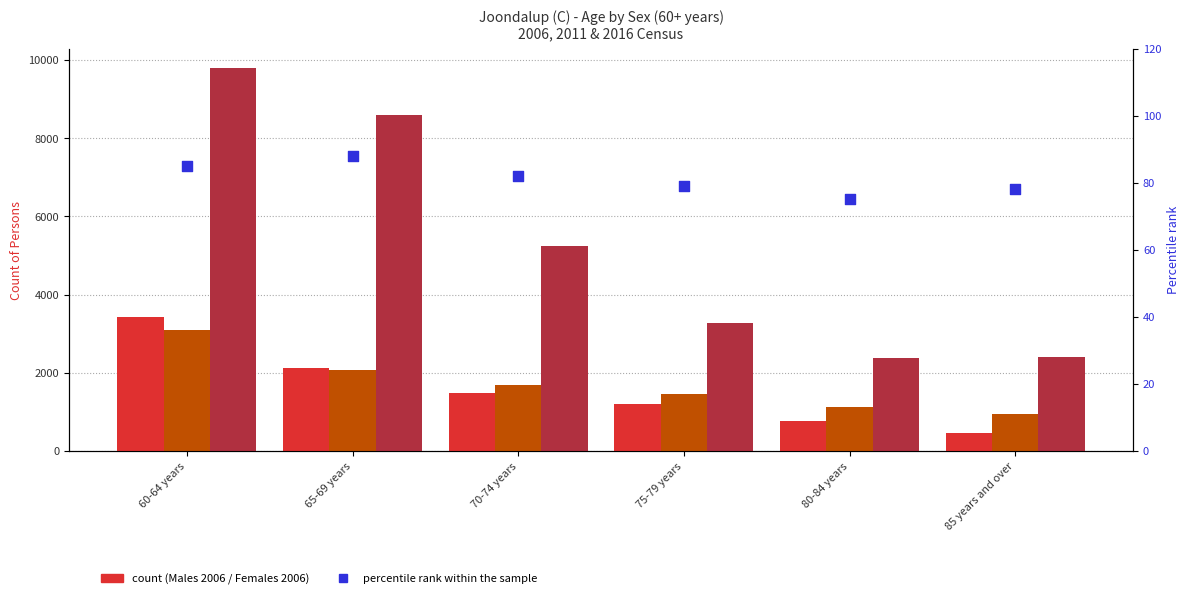

At which category is the sum across all series the highest?

60-64 years